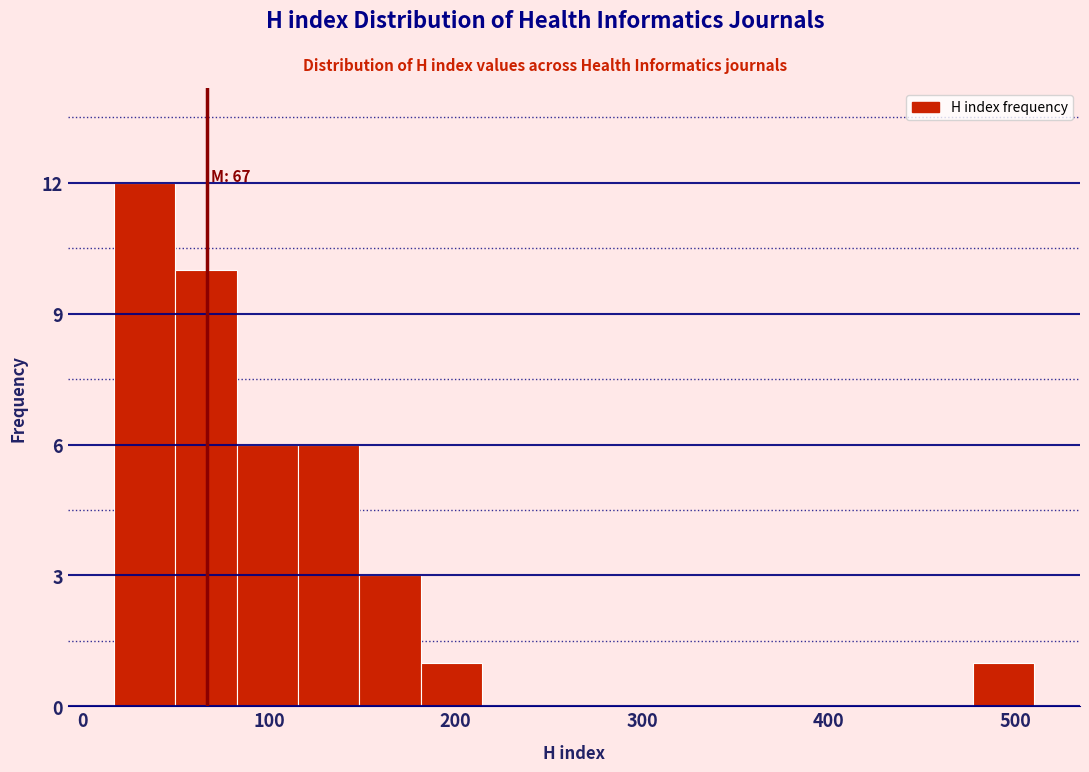

Read against the x-axis, roughly where is the centre of the tallest bar?

30